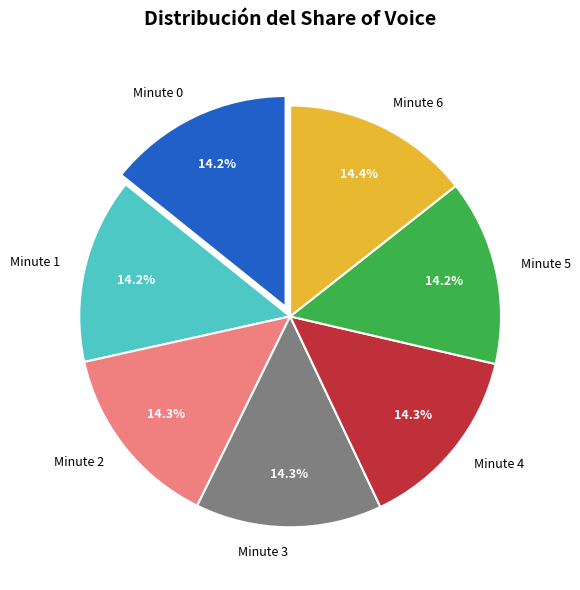

What percentage is the Minute 6 slice, to the nearest percent?

14%